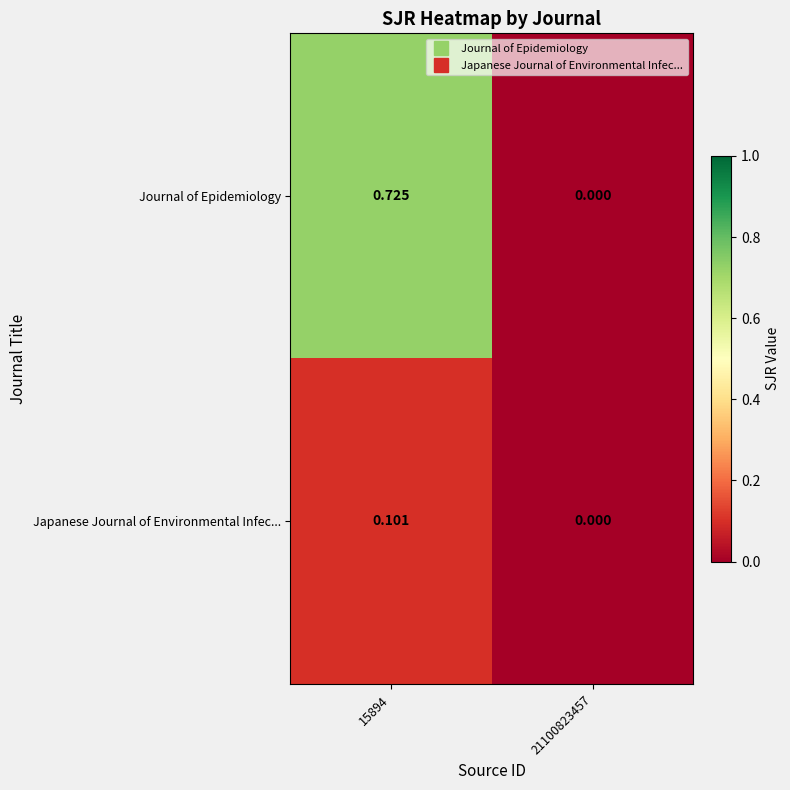

Rank the series by their average value, from lowest to highest.

Japanese Journal of Environmental Infec..., Journal of Epidemiology